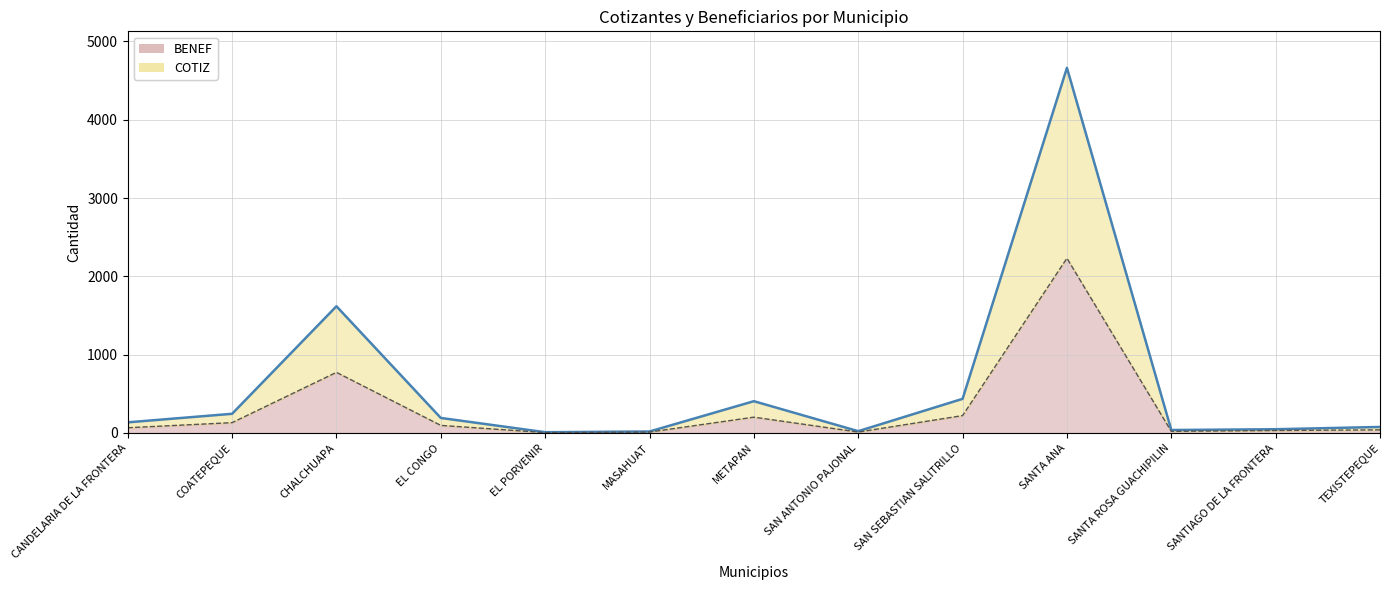

List the series in order of their peak value, lowest first.

BENEF, COTIZ